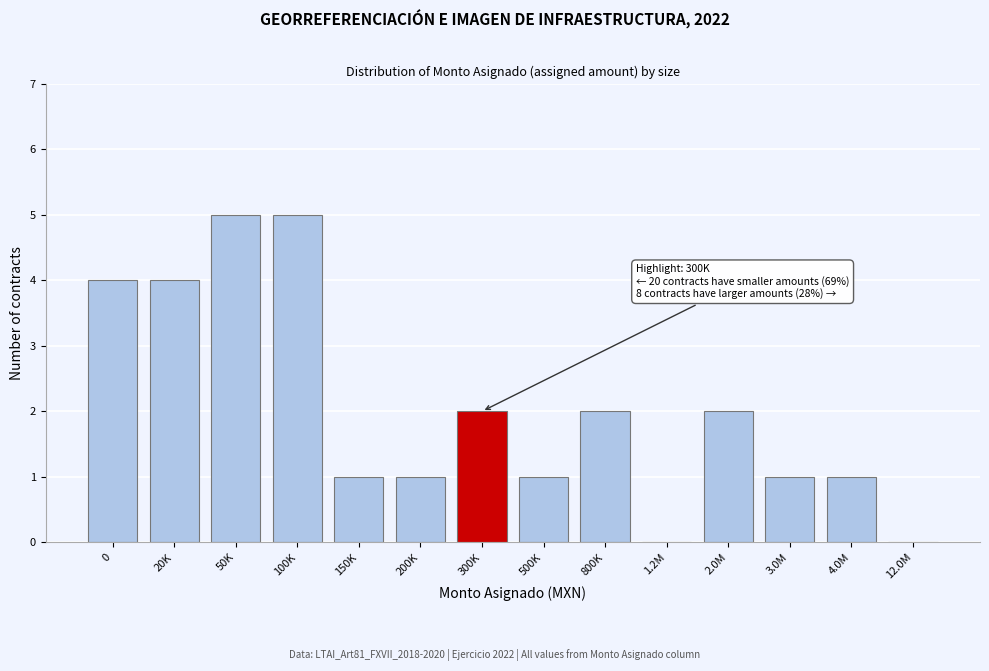

Reading left to right, transcribe all the data shown in this chart.

0=4	20K=4	50K=5	100K=5	150K=1	200K=1	300K=2	500K=1	800K=2	1.2M=0	2.0M=2	3.0M=1	4.0M=1	12.0M=0